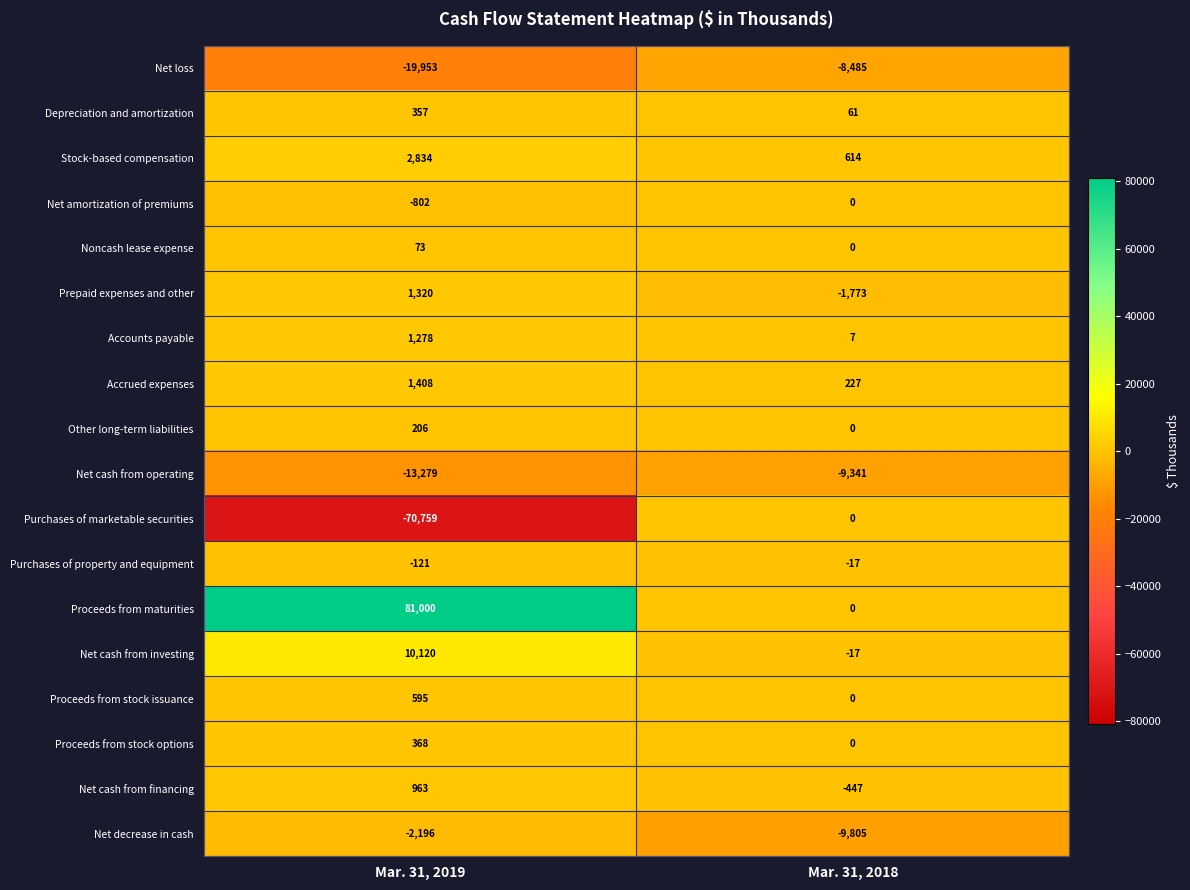

What is the difference between the maximum and minimum values in the Net cash from investing series?

10137